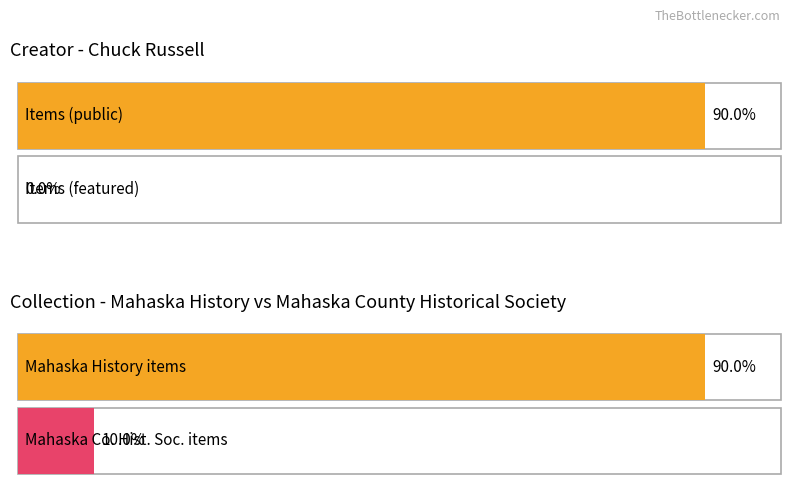

How many series are shown in this chart?

2